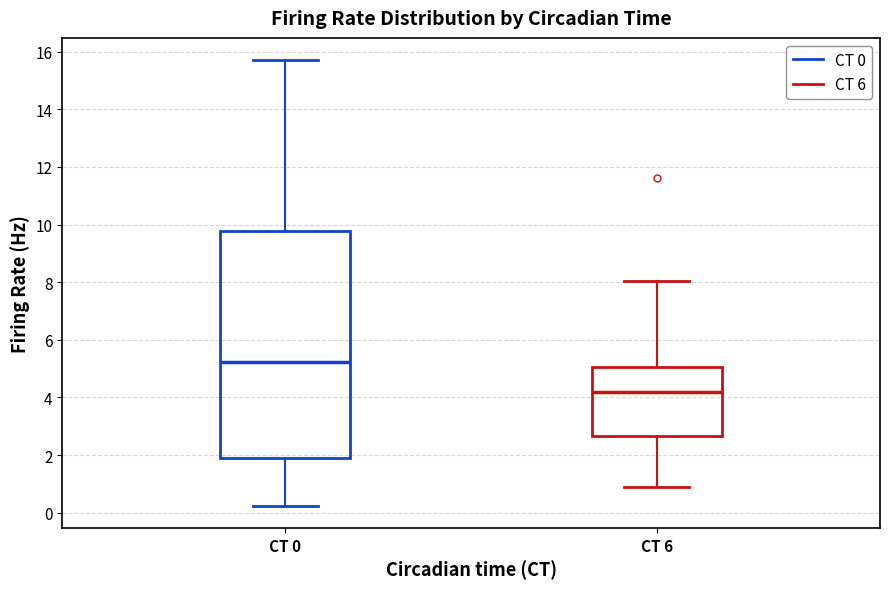

Which box is the tallest, from its lower edge to its upper edge?

CT 0